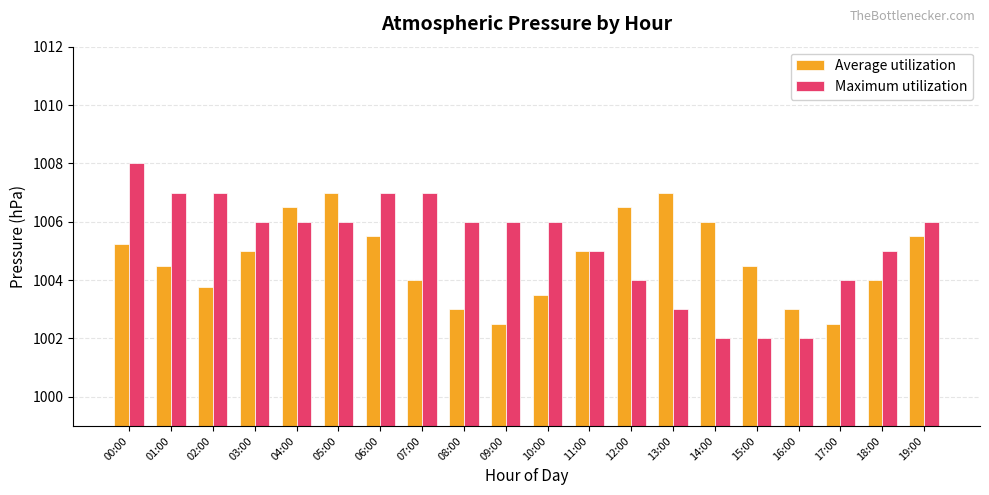

Which series has the largest range (max minus min)?

Maximum utilization